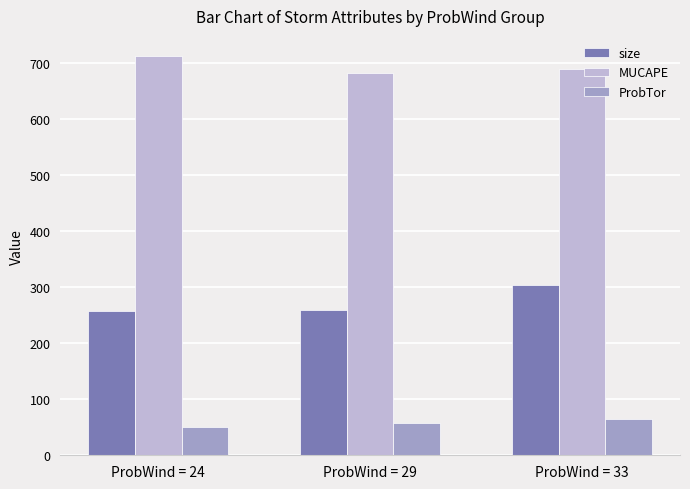

Are the bars horizontal?

No